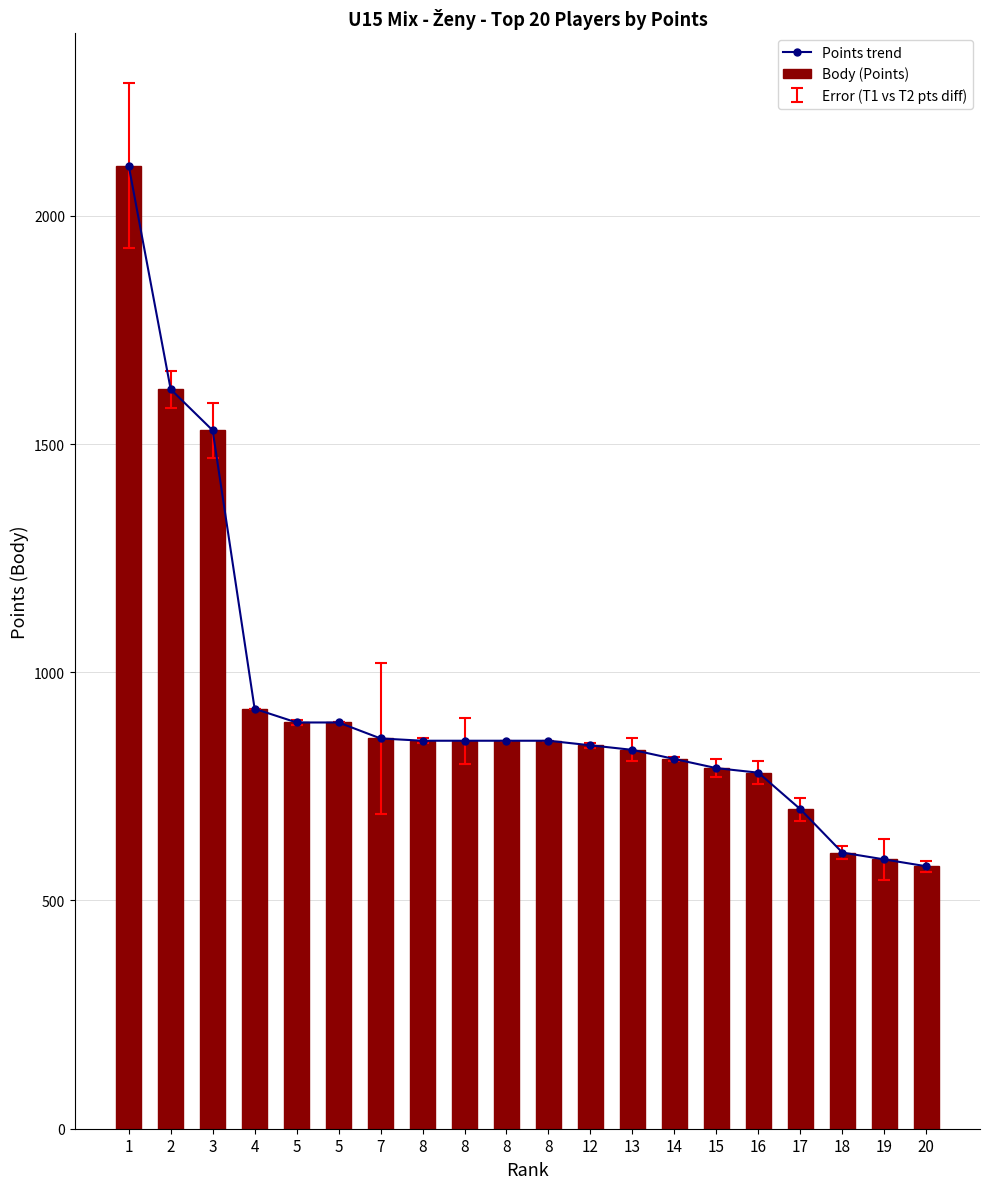

At which label does Body (Points) first exceed 850?

1